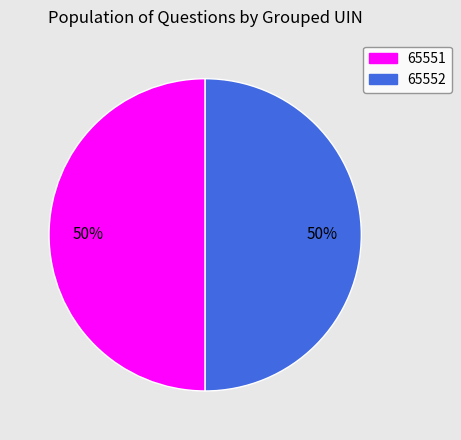

What percentage is the 65552 slice, to the nearest percent?

50%